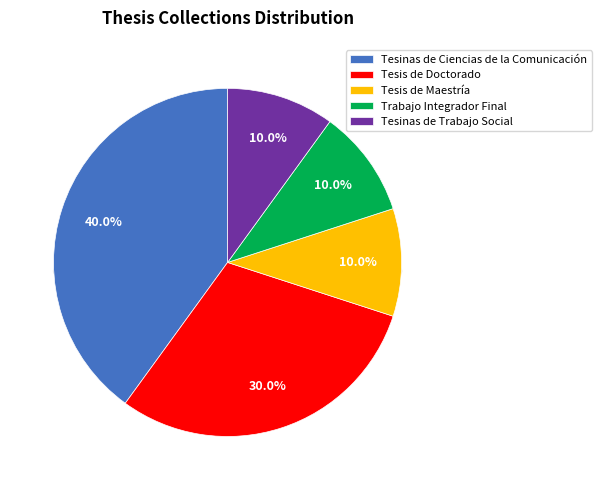

Is there any slice that represents more than half of the pie?

No